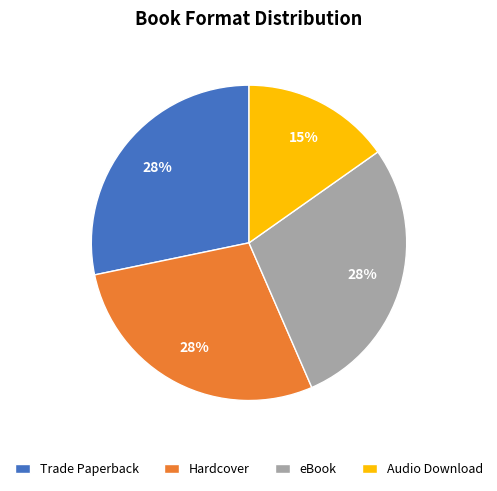

Does eBook represent more than half of the total?

No